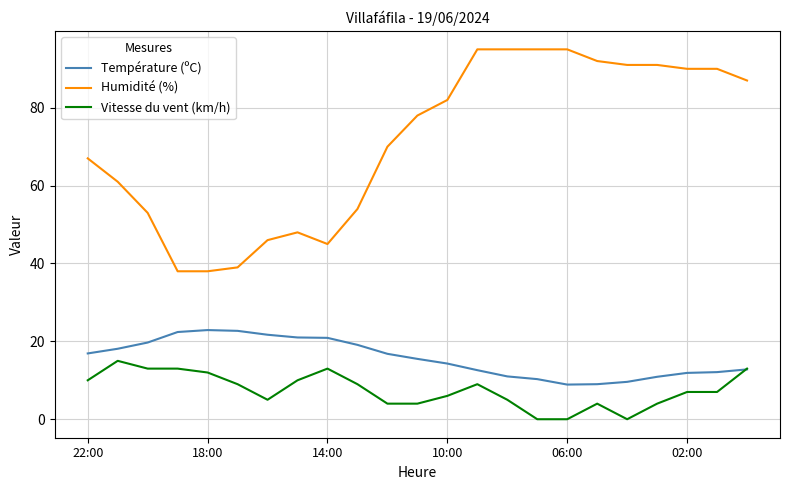

In Température (ºC), how many points are lower than both neighbors (excluding endpoints)?

1